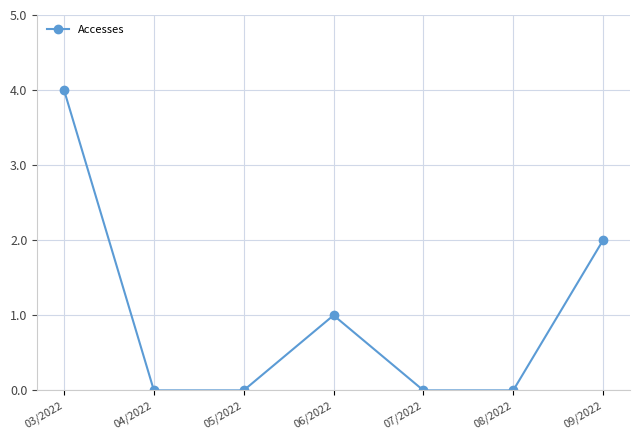

What is the maximum value shown in the chart?

4